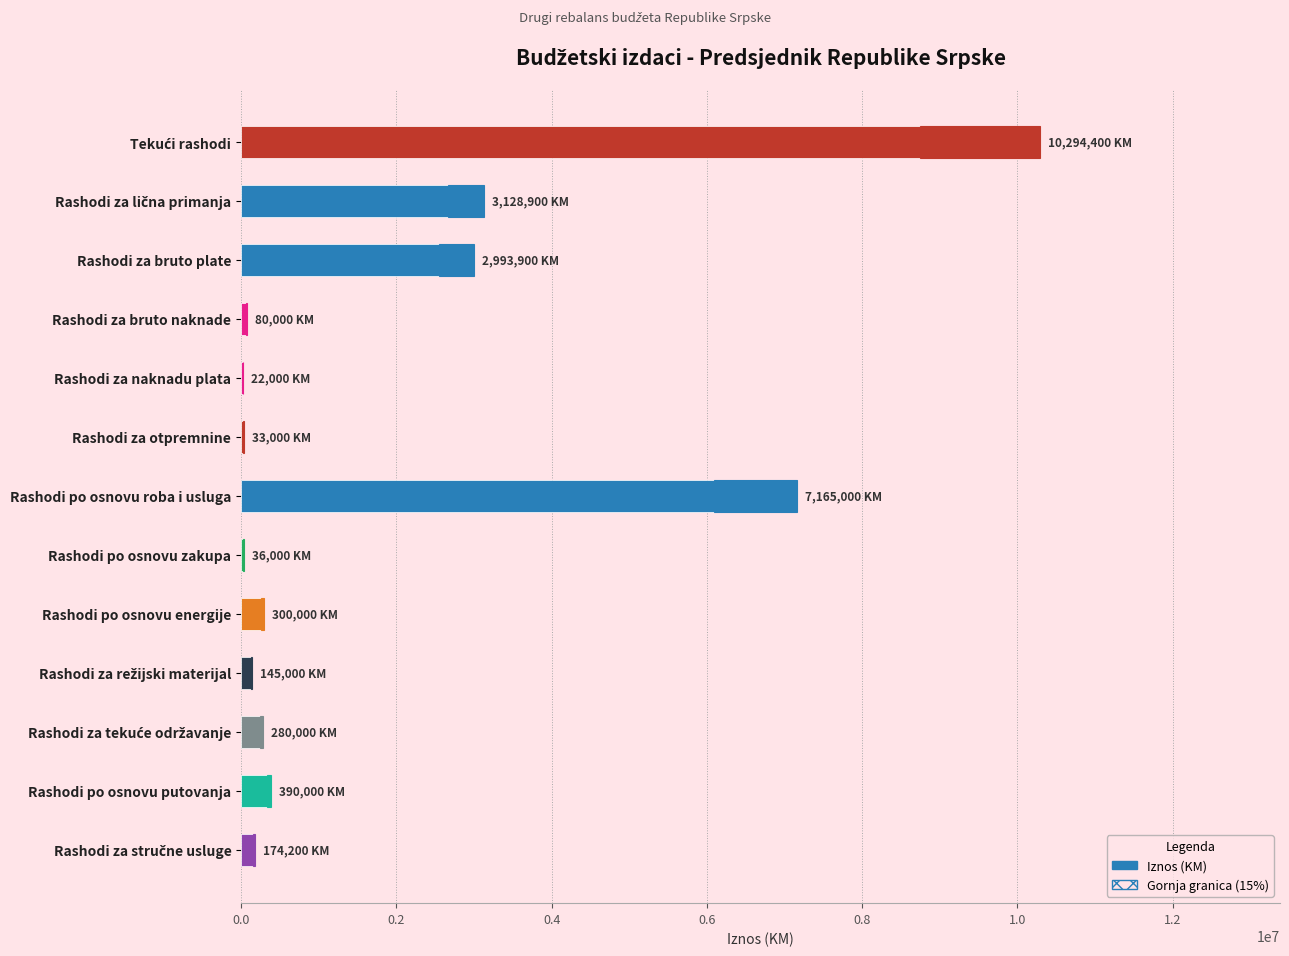

What is the maximum value shown in the chart?

10294400